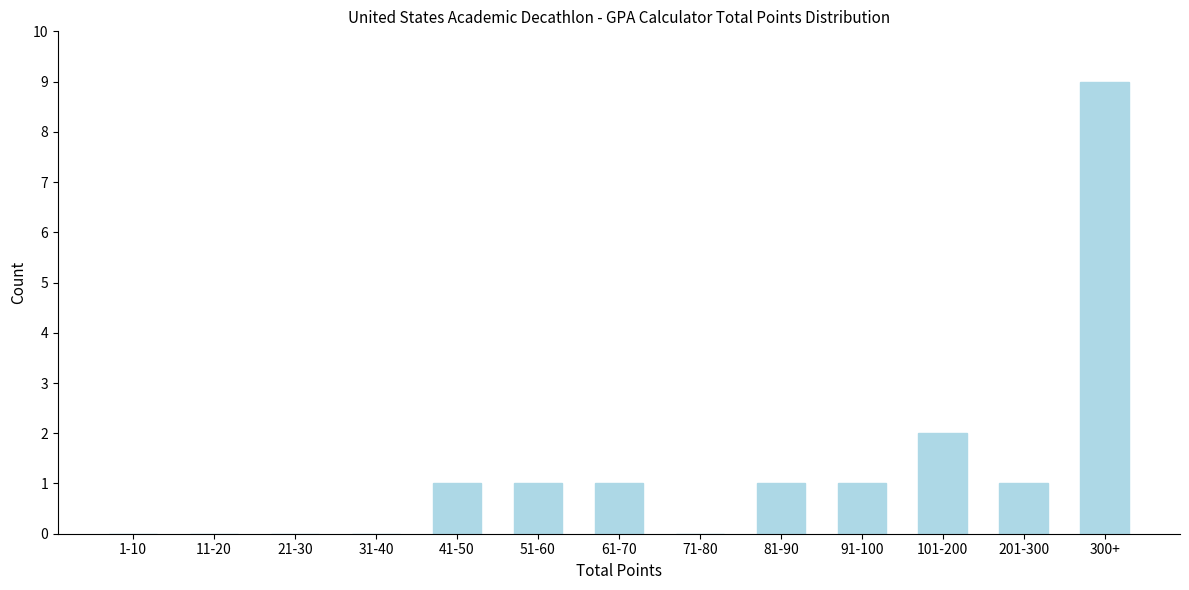

Reading left to right, transcribe all the data shown in this chart.

1-10=0	11-20=0	21-30=0	31-40=0	41-50=1	51-60=1	61-70=1	71-80=0	81-90=1	91-100=1	101-200=2	201-300=1	300+=9